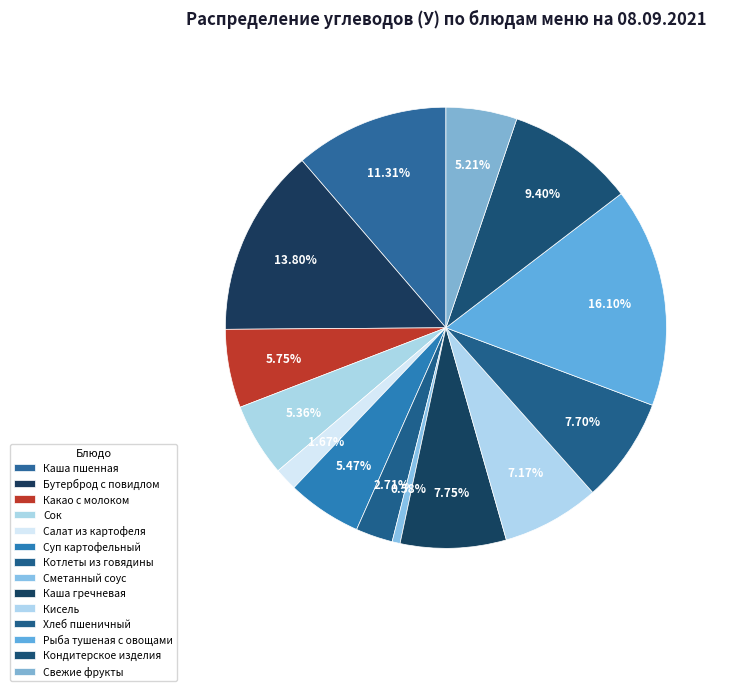

The Рыба тушеная с овощами slice represents 5% of the pie. True or false?

False